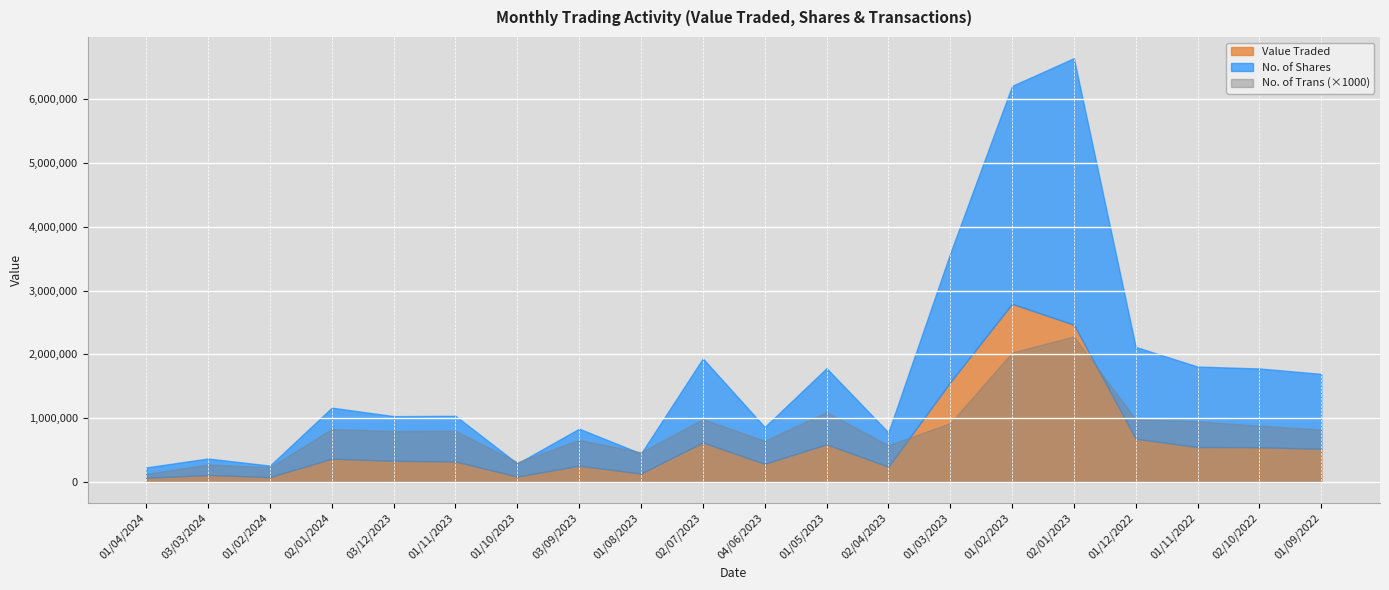

Between 02/01/2024 and 02/10/2022, which series saw the biggest shift?

No. of Shares